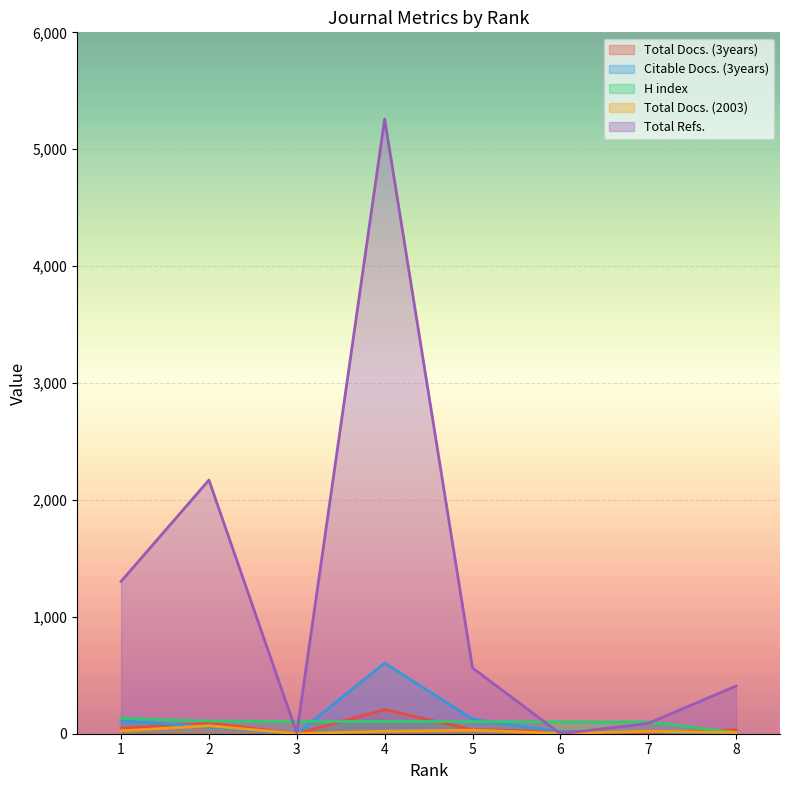

List the series in order of their peak value, lowest first.

Total Docs. (2003), H index, Total Docs. (3years), Citable Docs. (3years), Total Refs.